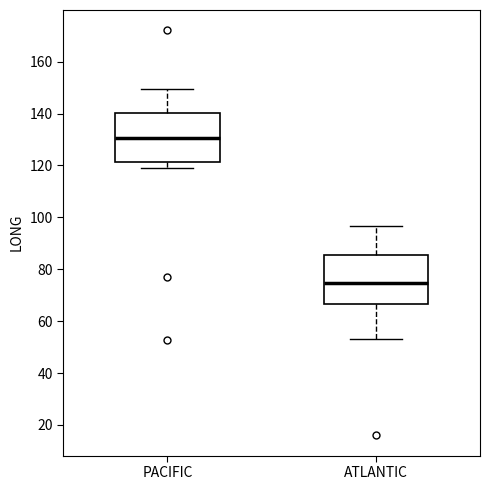

Which box's median line is the lowest?

ATLANTIC